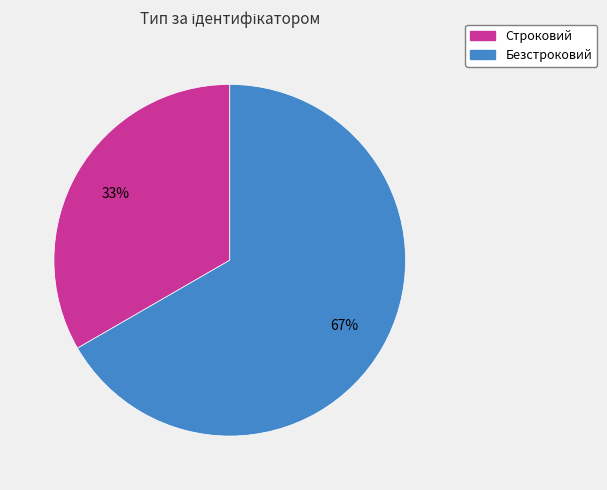

Between Строковий and Безстроковий, which is larger?

Безстроковий